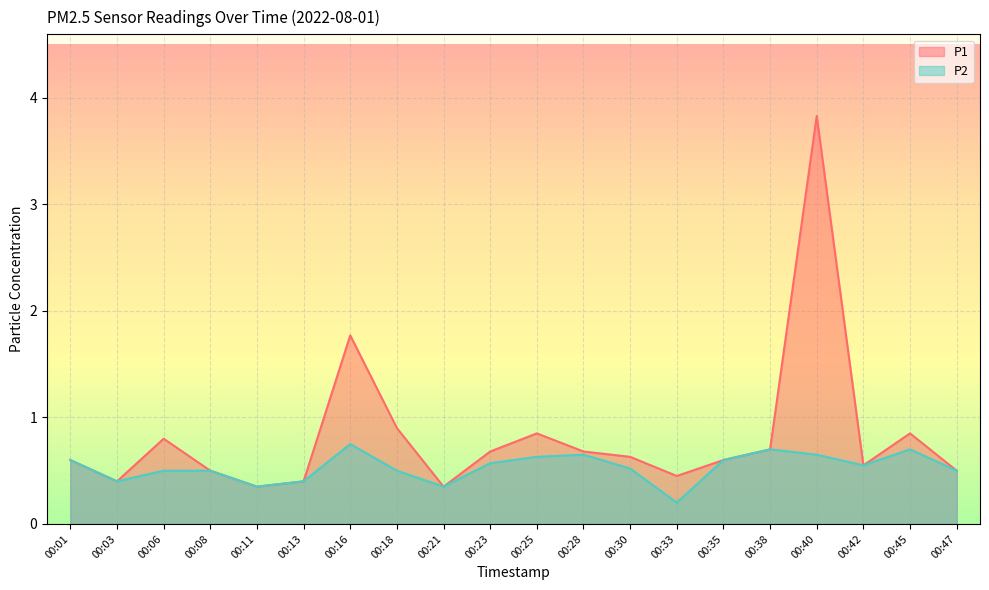

True or false: P2 and P1 intersect in this chart.

False